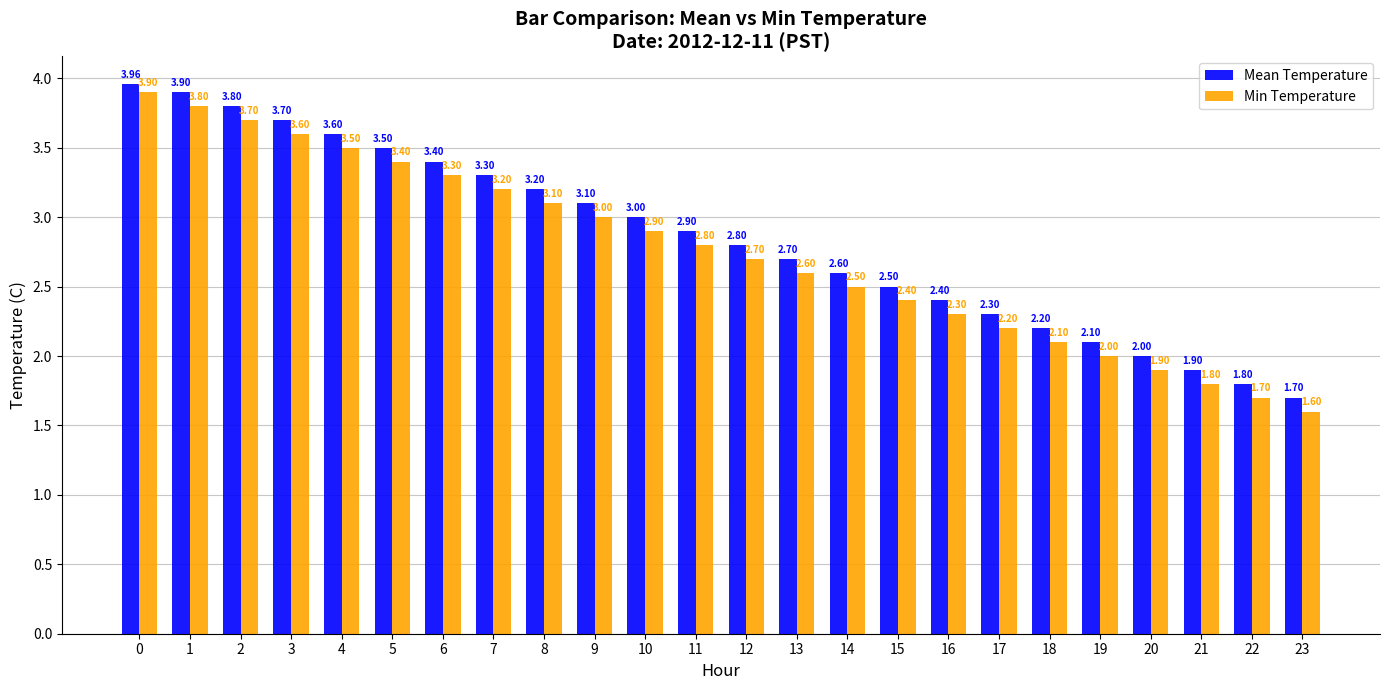

Which series has the widest spread of values?

Min Temperature